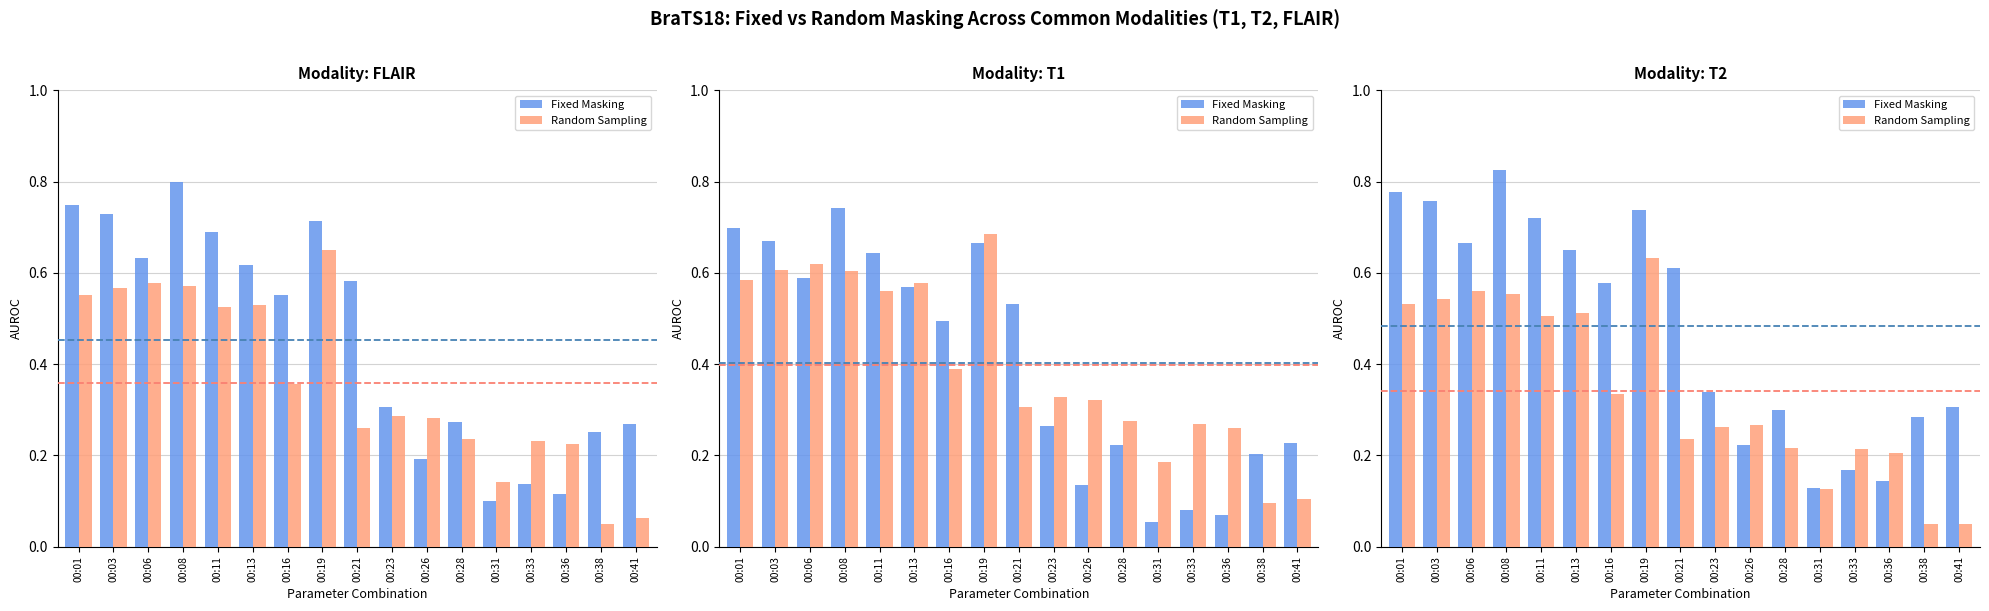

At 00:08, list the series in order from largest to smallest.

Fixed Masking, Random Sampling